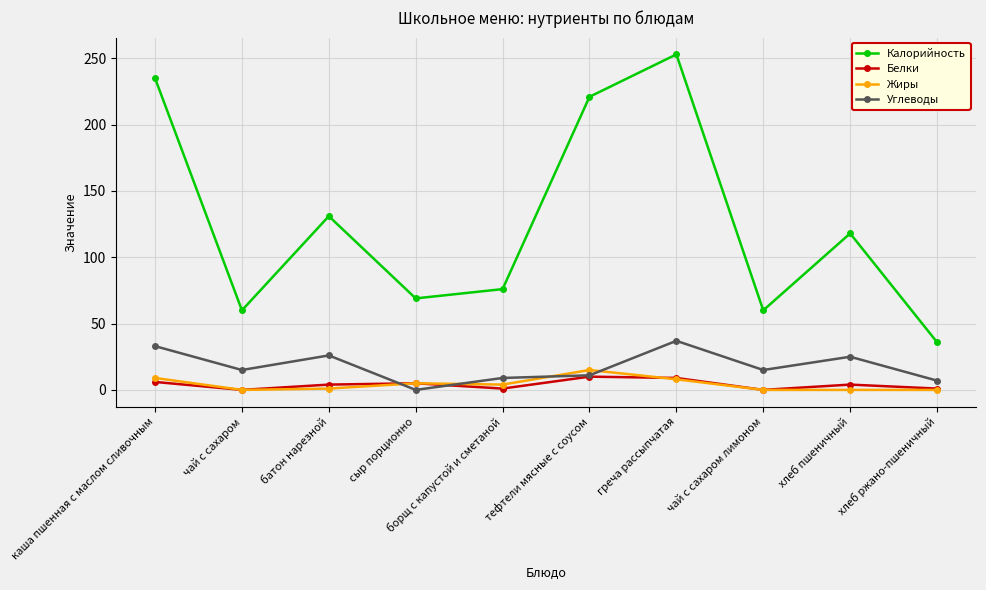

How many lines are shown in the chart?

4